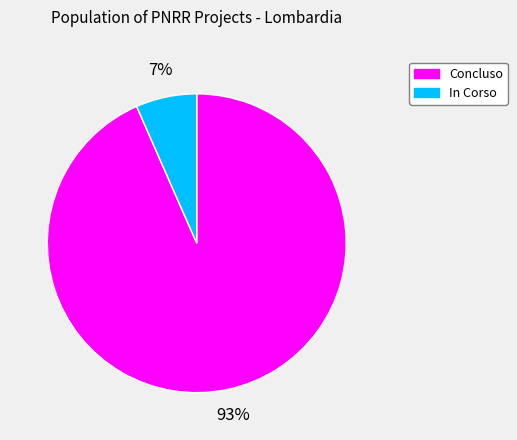

How many segments does this pie chart have?

2